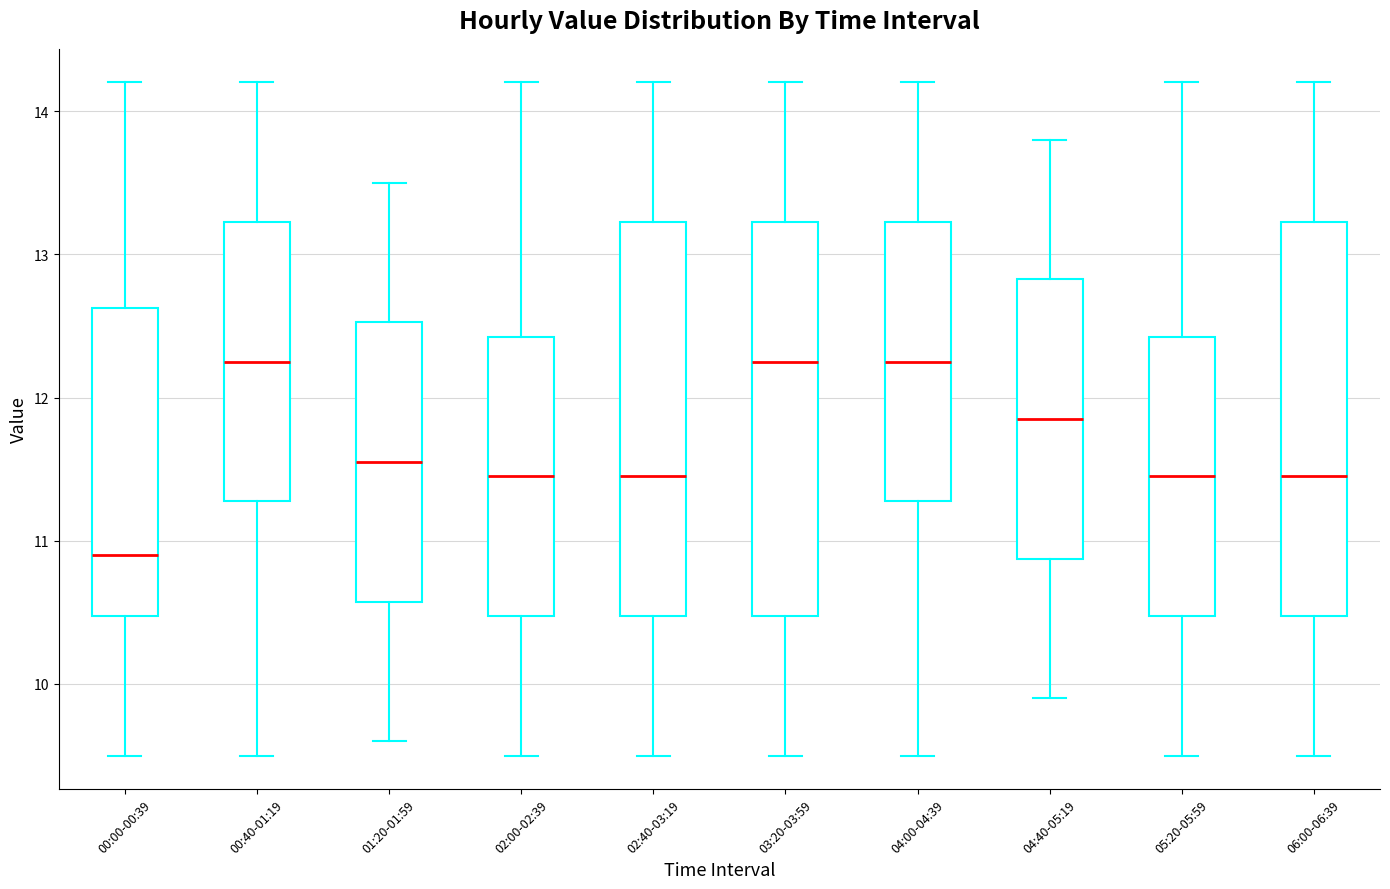

Reading left to right, read every box against the y-axis: the position of its median line, the range the box covers, and the ends of its whiskers. The values are not printed on the chart, so give them approximately, as read against the axis.

00:00-00:39: median 10.9, box 10.5 to 12.6, whiskers 9.5 to 14.2
00:40-01:19: median 12.3, box 11.3 to 13.2, whiskers 9.5 to 14.2
01:20-01:59: median 11.6, box 10.6 to 12.5, whiskers 9.6 to 13.5
02:00-02:39: median 11.5, box 10.5 to 12.4, whiskers 9.5 to 14.2
02:40-03:19: median 11.5, box 10.5 to 13.2, whiskers 9.5 to 14.2
03:20-03:59: median 12.3, box 10.5 to 13.2, whiskers 9.5 to 14.2
04:00-04:39: median 12.3, box 11.3 to 13.2, whiskers 9.5 to 14.2
04:40-05:19: median 11.9, box 10.9 to 12.8, whiskers 9.9 to 13.8
05:20-05:59: median 11.5, box 10.5 to 12.4, whiskers 9.5 to 14.2
06:00-06:39: median 11.5, box 10.5 to 13.2, whiskers 9.5 to 14.2